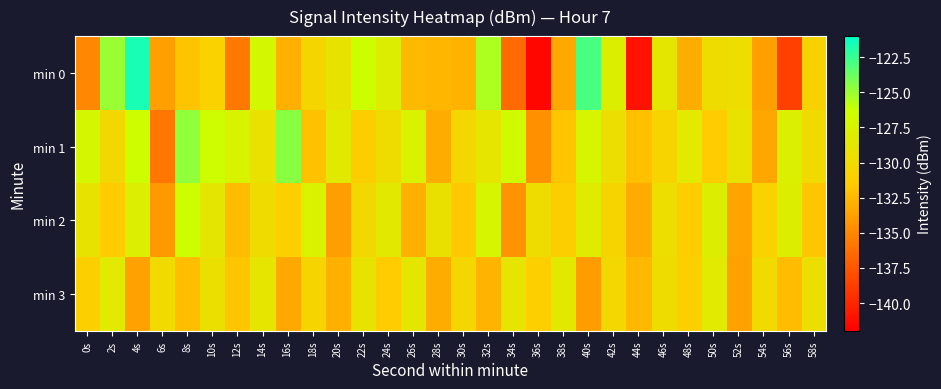

At which category does the chart reach its minimum across all series?

36s